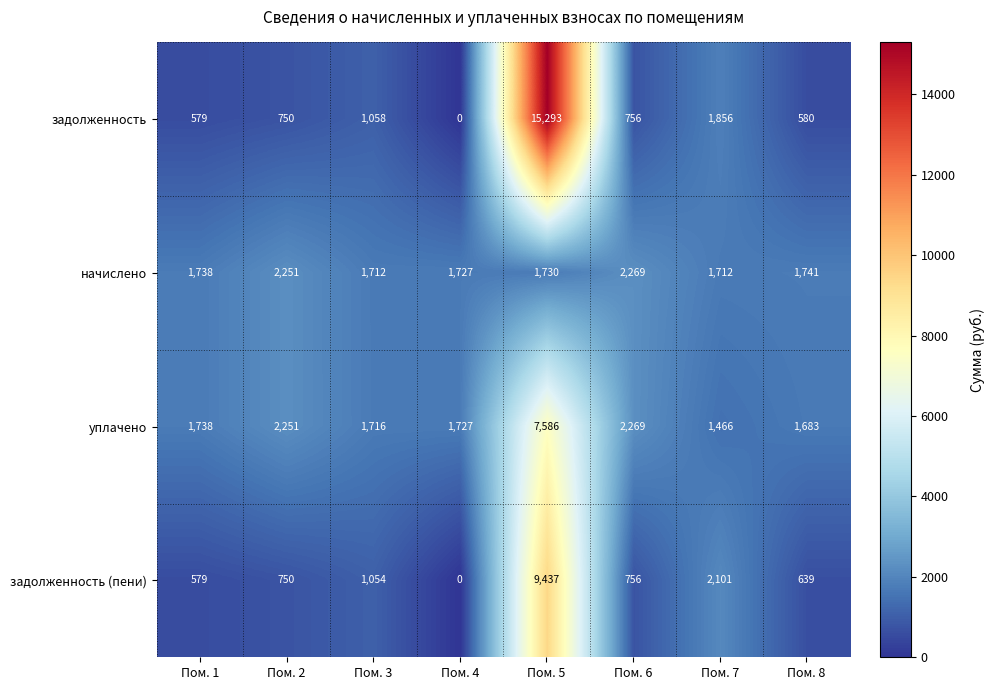

Which series has the largest total across all categories?

задолженность